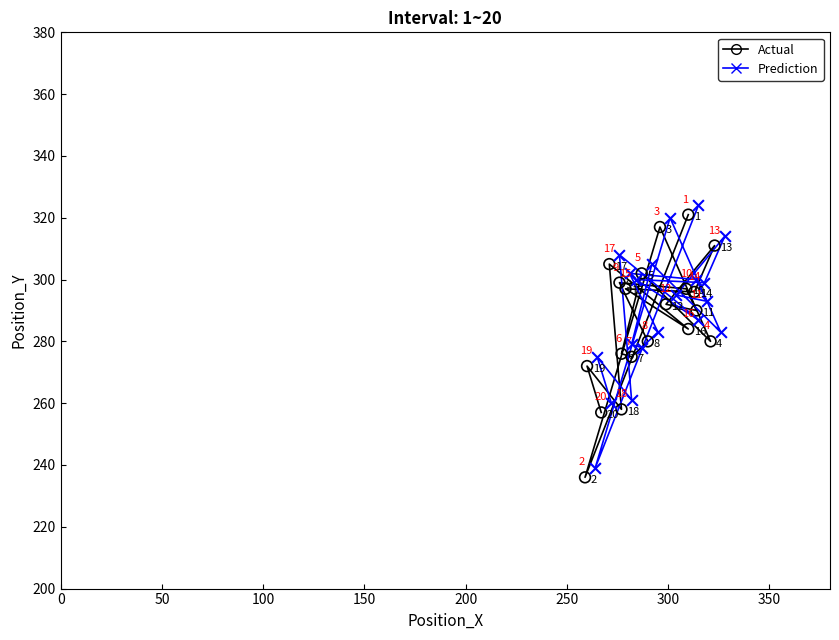

Which series reaches the minimum Y coordinate?

Actual